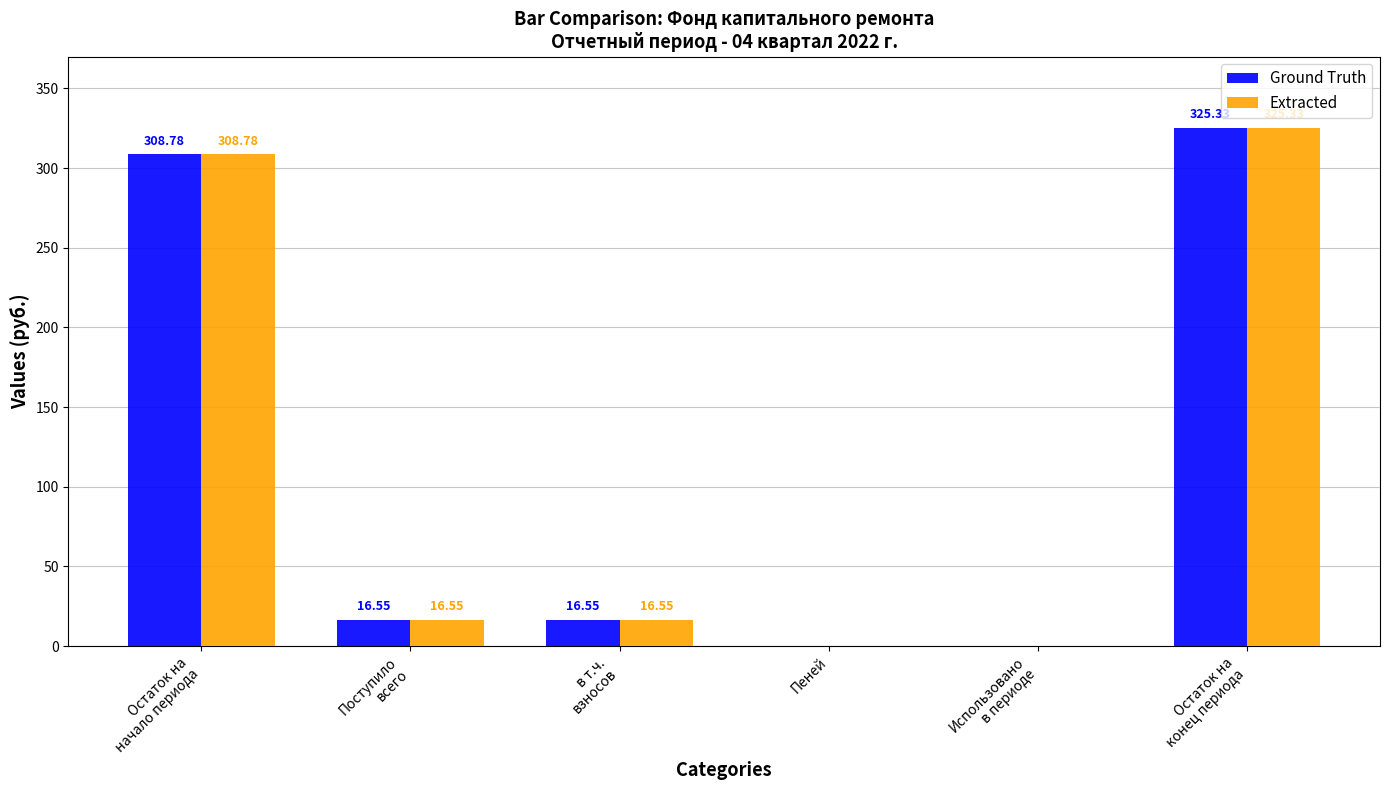

What is the sum of all Ground Truth values?

667.2